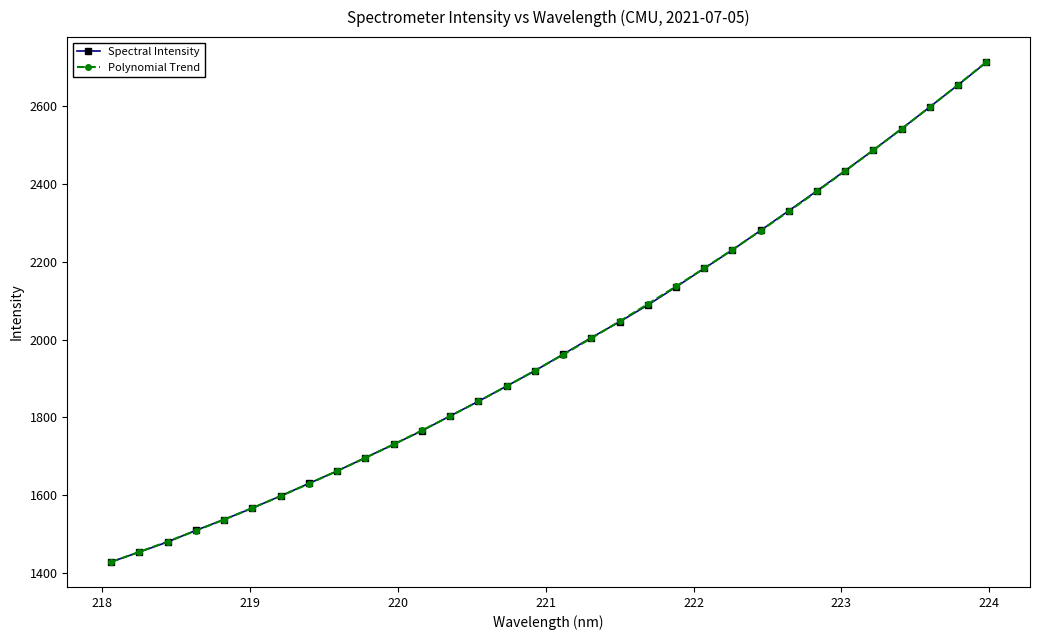

At how many categories does at least one series exceed 1775?

20